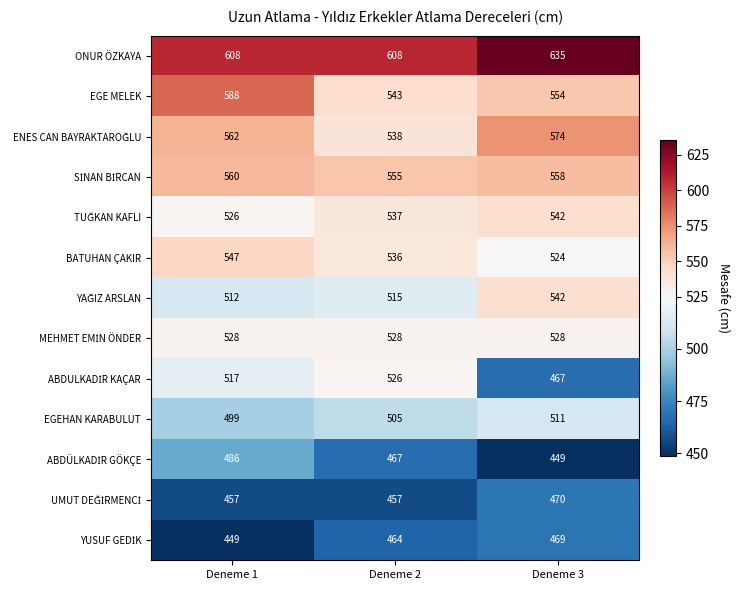

What is the difference between the EGE MELEK values at Deneme 3 and Deneme 1?

34